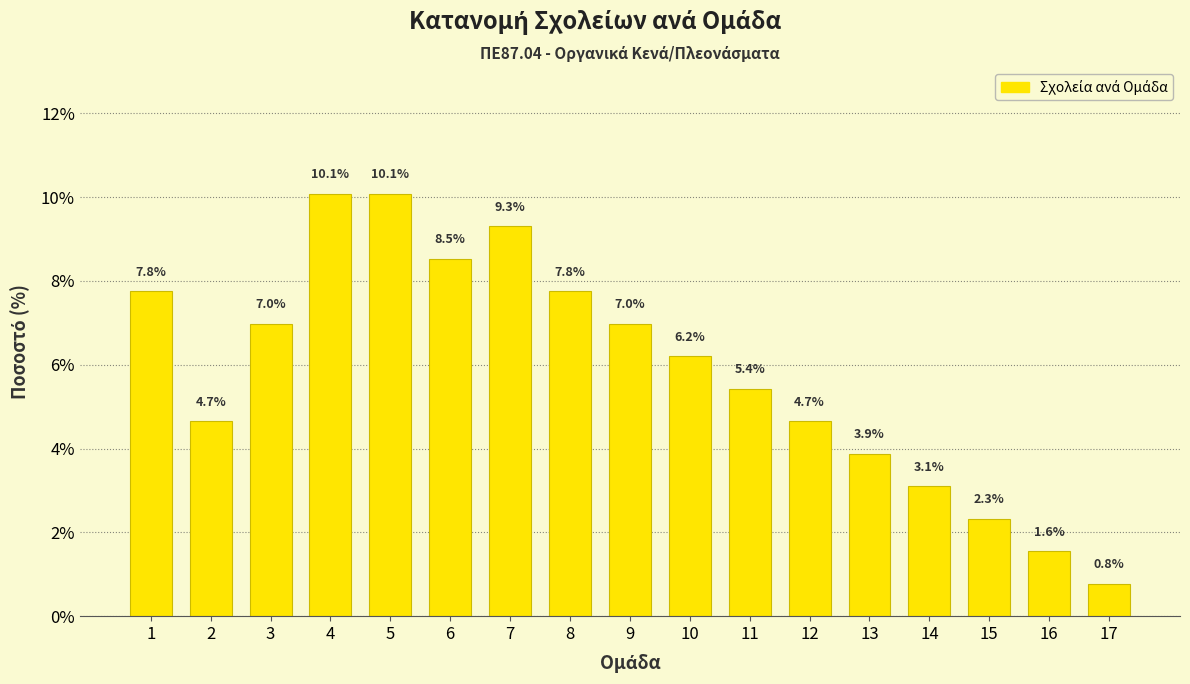

Reading left to right, transcribe all the data shown in this chart.

1=7.8	2=4.7	3=7.0	4=10.1	5=10.1	6=8.5	7=9.3	8=7.8	9=7.0	10=6.2	11=5.4	12=4.7	13=3.9	14=3.1	15=2.3	16=1.6	17=0.8